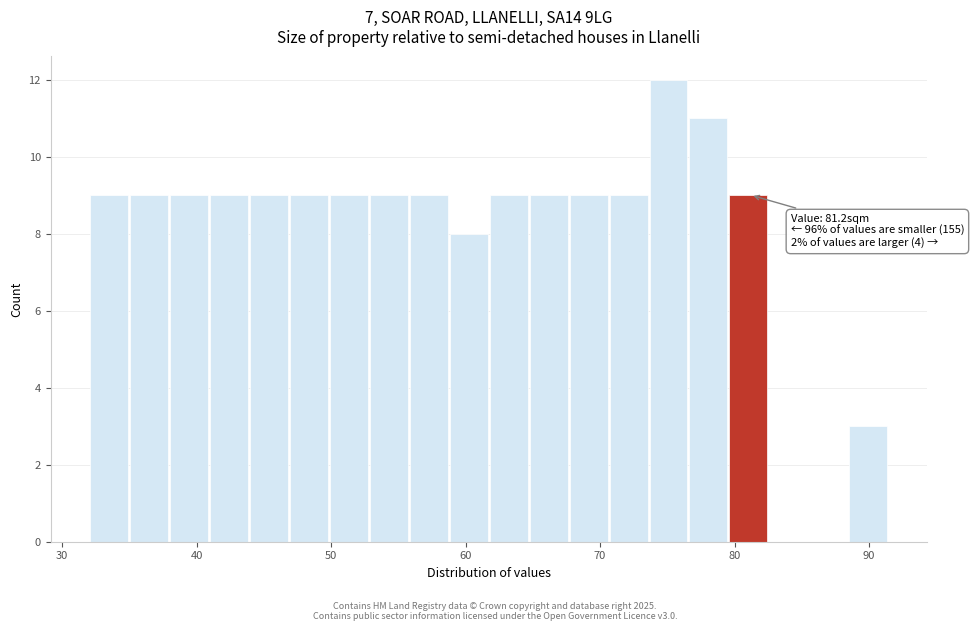

Around what value on the x-axis is the tallest bar? Give the approximate position of its centre, as read against the axis.

75